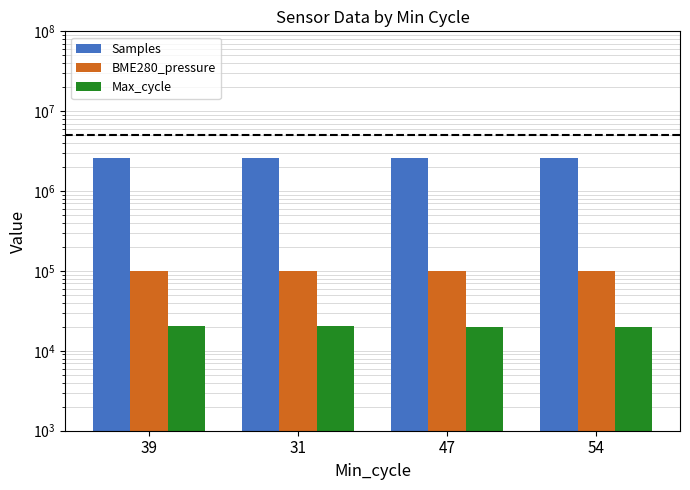

What is the spread (max minus min) of values at 39?

2599108.0